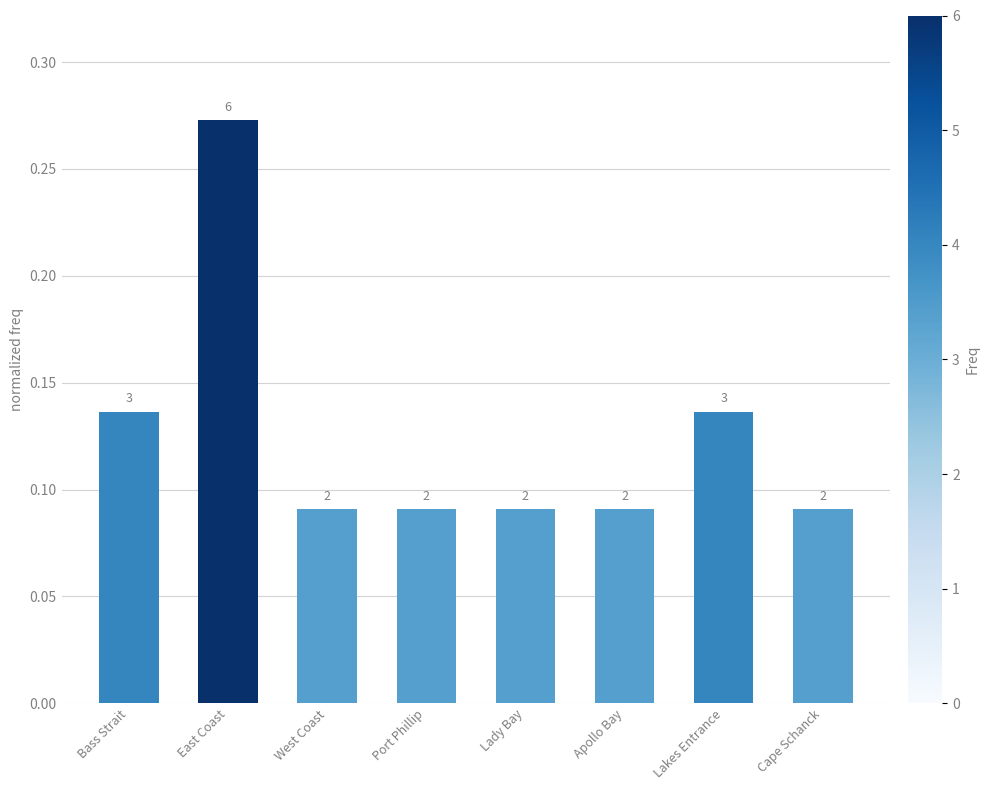

Does the chart contain any negative values?

No